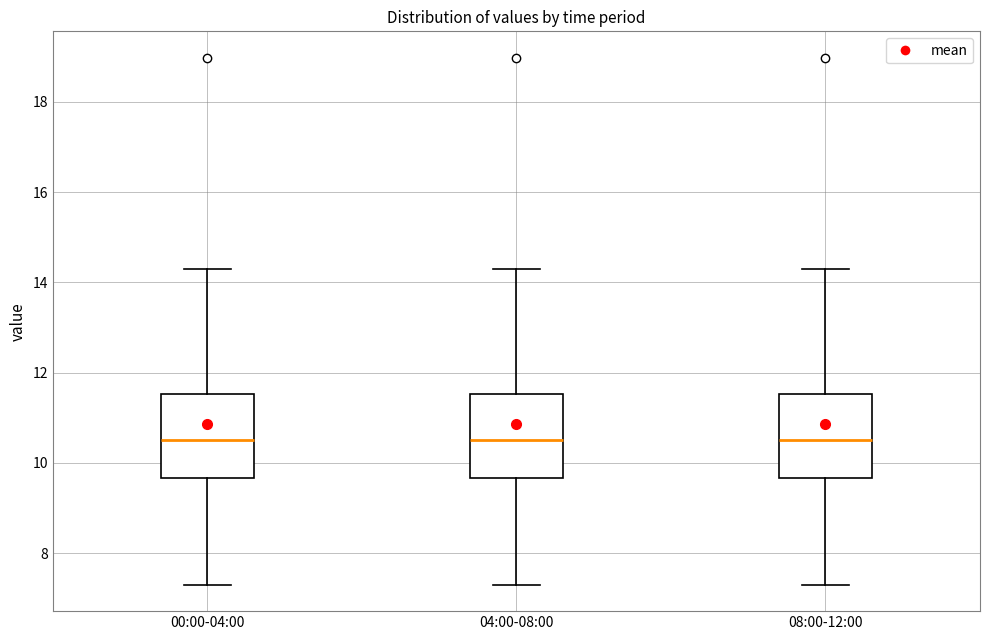

Reading left to right, read every box against the y-axis: the position of its median line, the range the box covers, and the ends of its whiskers. The values are not printed on the chart, so give them approximately, as read against the axis.

00:00-04:00: median 10.6, box 9.6 to 11.6, whiskers 7.4 to 14.4
04:00-08:00: median 10.6, box 9.6 to 11.6, whiskers 7.4 to 14.4
08:00-12:00: median 10.6, box 9.6 to 11.6, whiskers 7.4 to 14.4